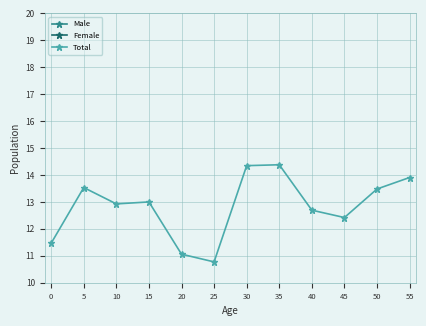

Which series has the largest total across all categories?

Total